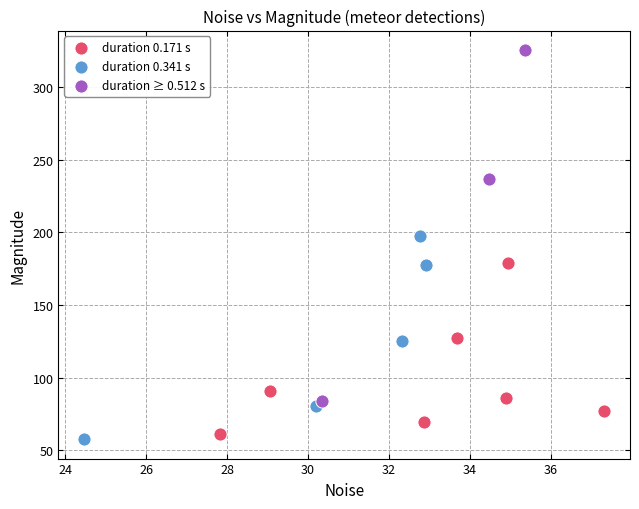

Which series contains the highest Y value?

duration ≥ 0.512 s